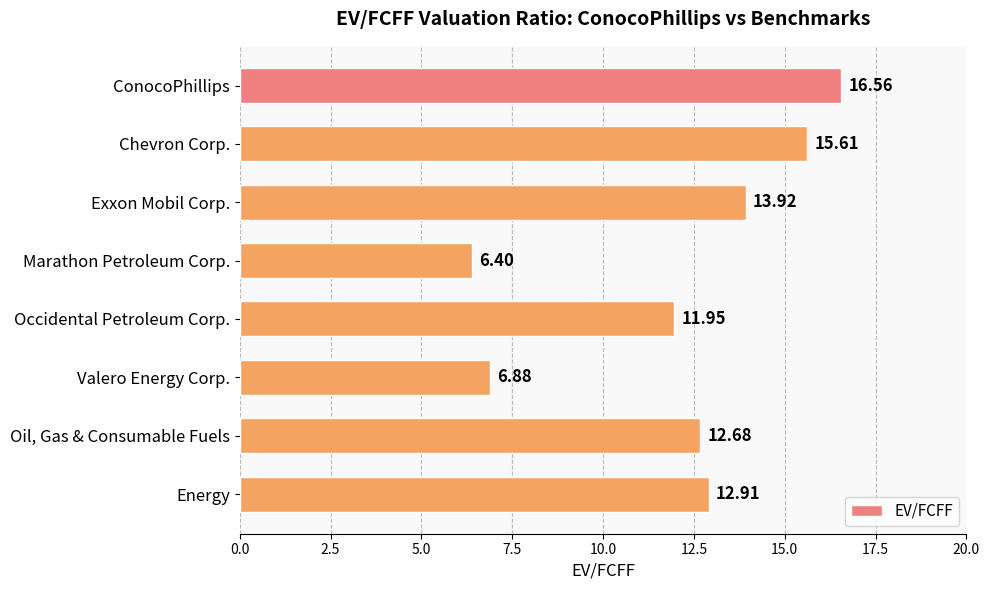

Which category has the lowest value across all series?

Marathon Petroleum Corp.